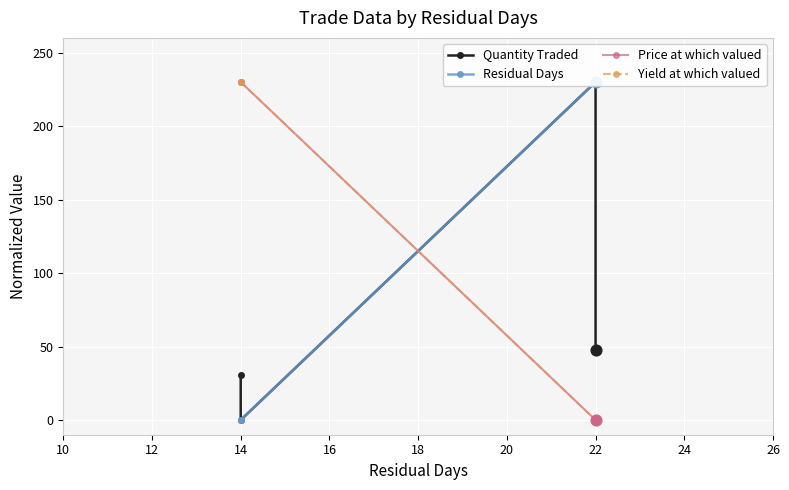

Which series reaches the maximum Y coordinate?

Quantity Traded